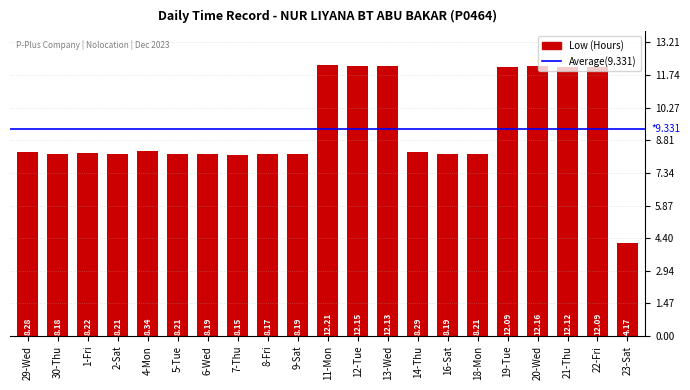

Where is the data nearest to the value 8?

7-Thu